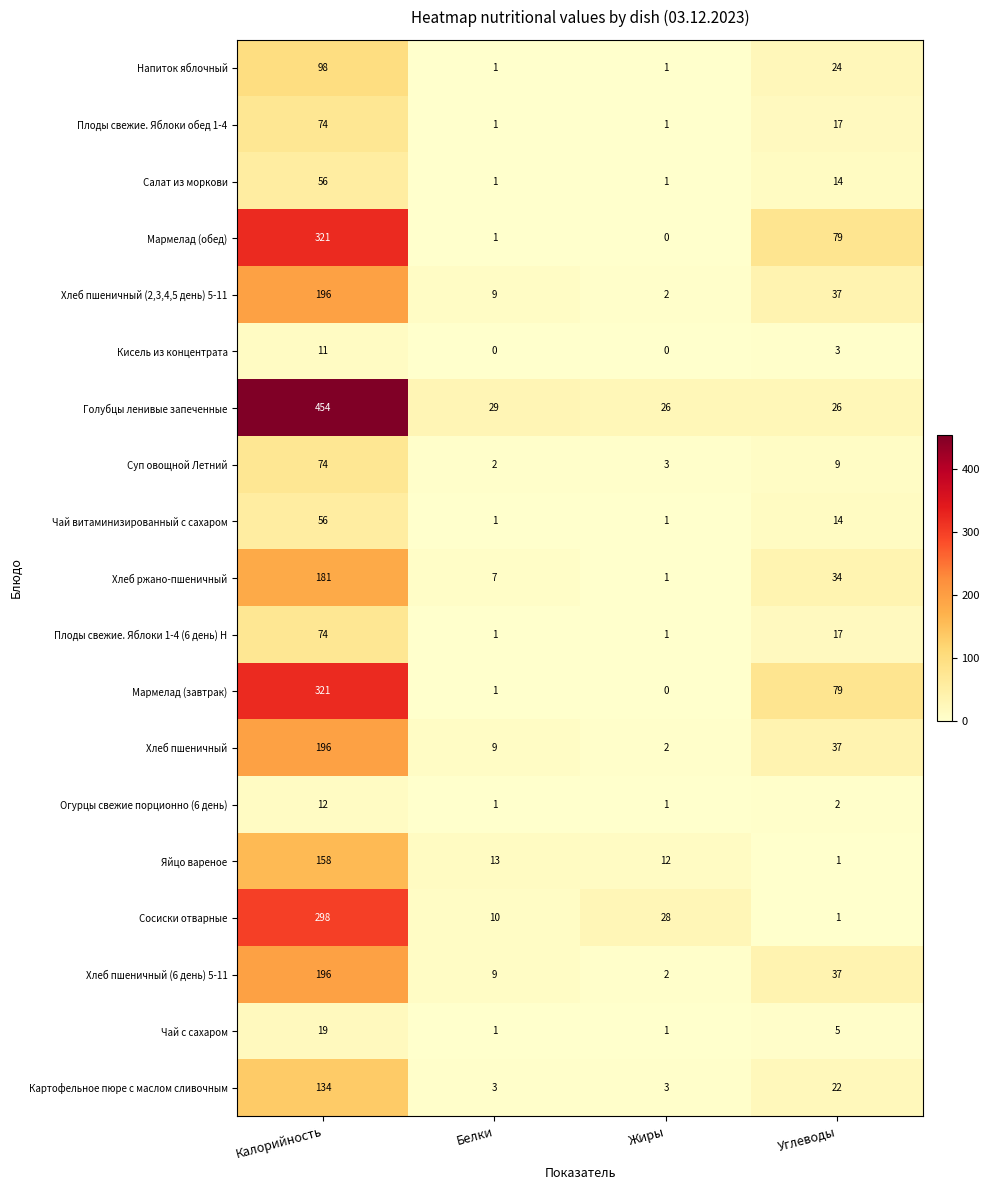

What is the sum of all Напиток яблочный values?

124